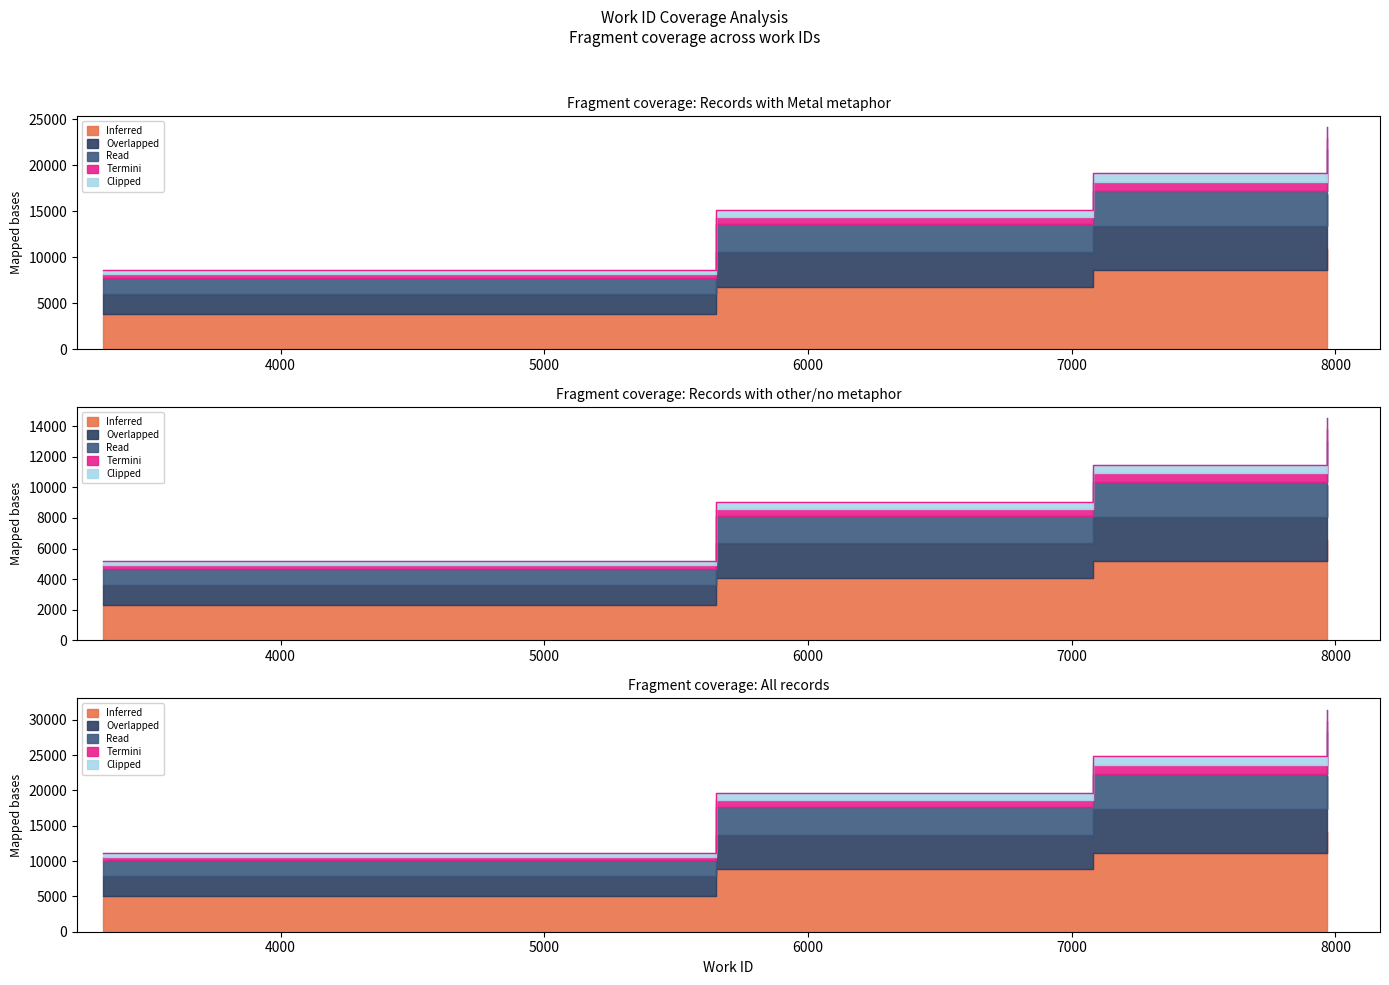

Which label corresponds to the largest value in the chart?

7969